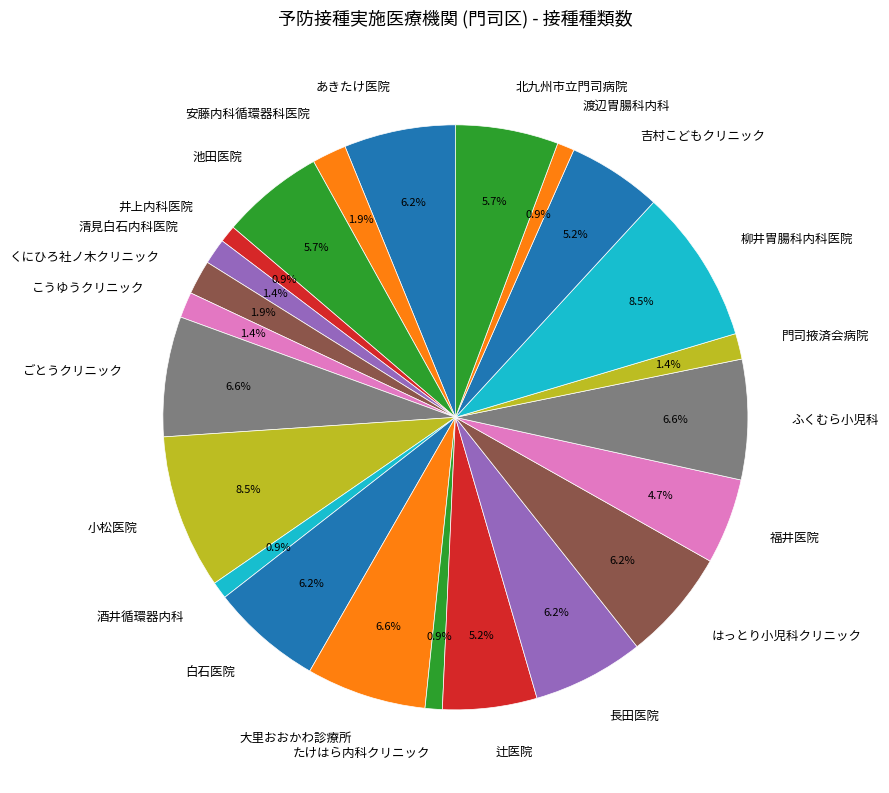

Does ふくむら小児科 account for over 50% of the chart?

No